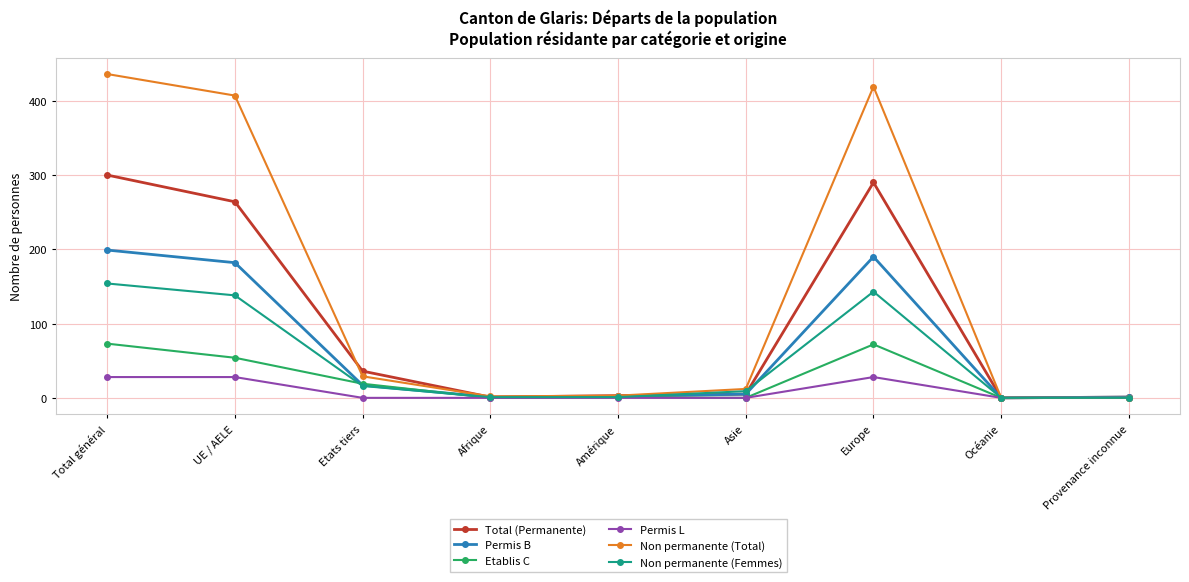

How many lines are shown in the chart?

6